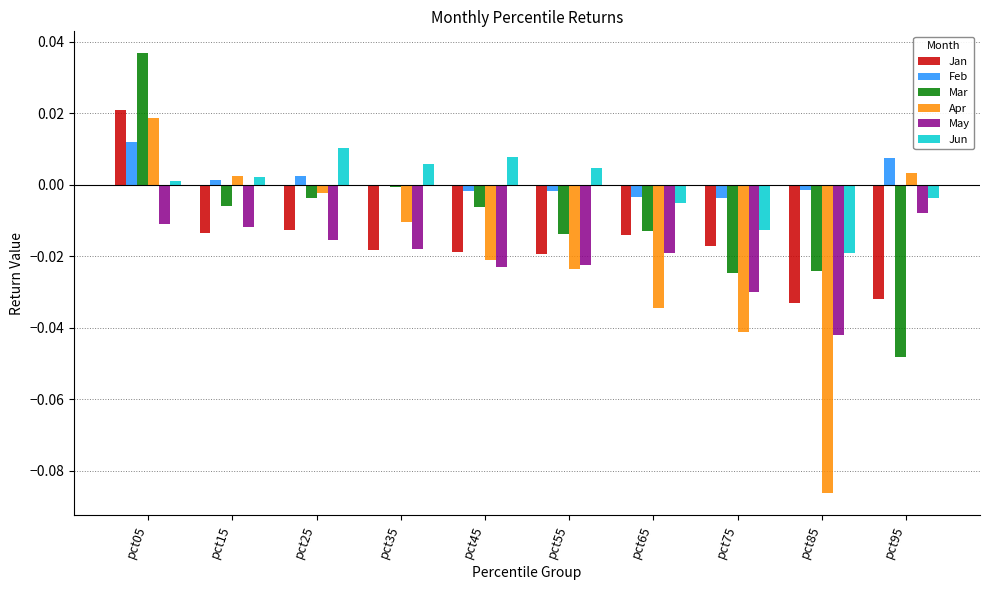

True or false: May has a value of -0.0 at pct95.

True